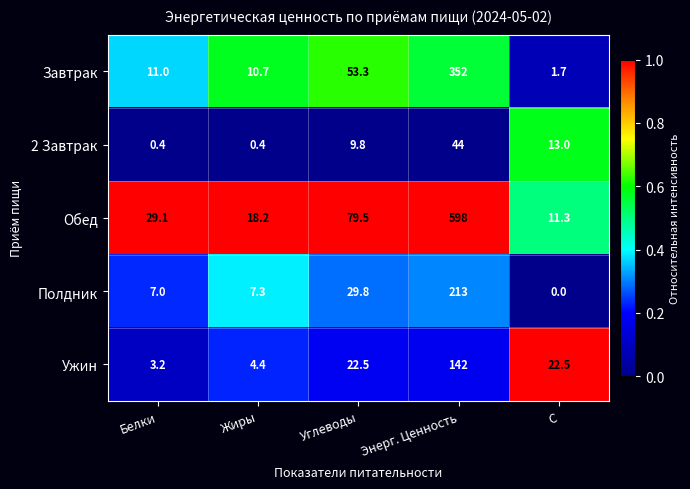

At which category is the sum across all series the highest?

Энерг. Ценность